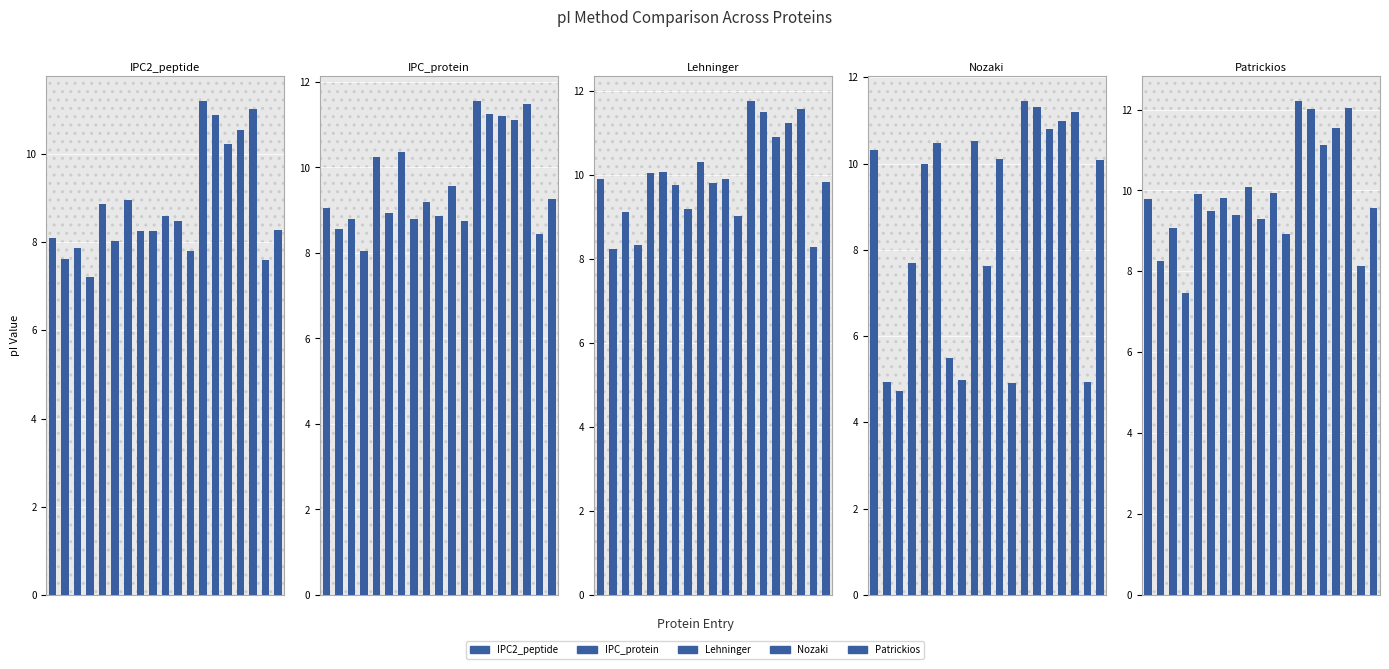

At which category is the sum across all series the highest?

12